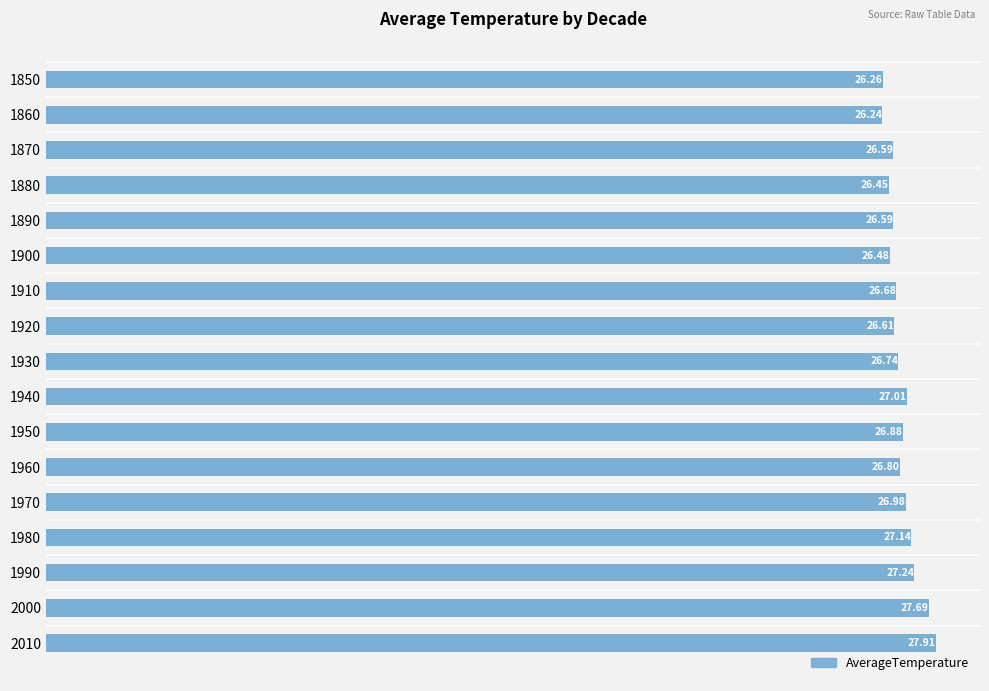

What is the difference between the maximum and second lowest values?

1.7